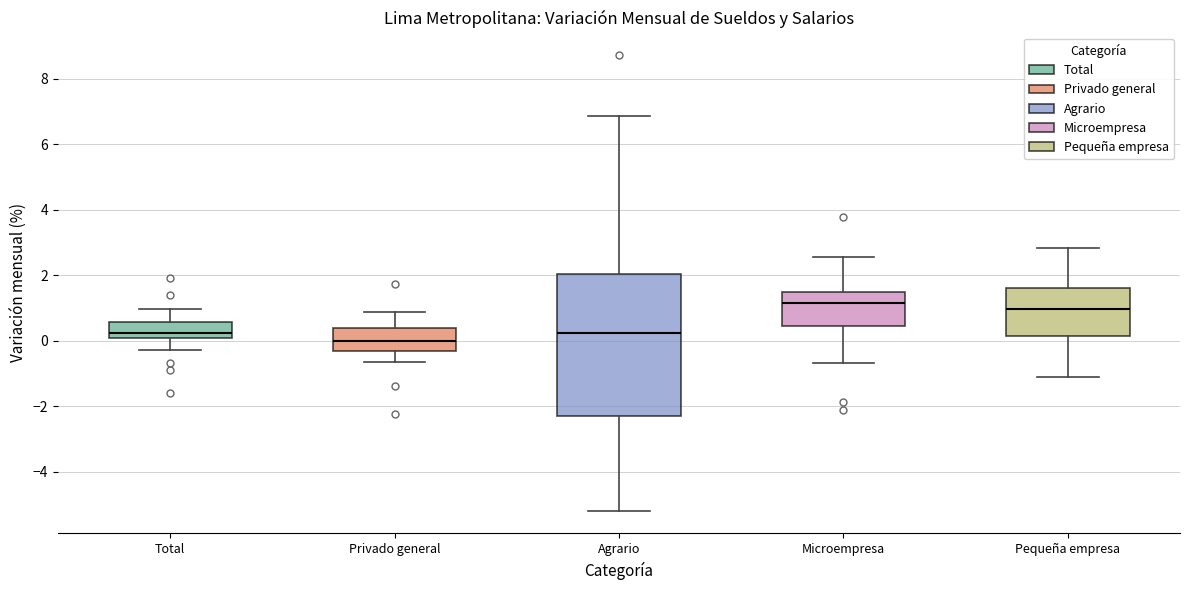

Reading left to right, read every box against the y-axis: the position of its median line, the range the box covers, and the ends of its whiskers. The values are not printed on the chart, so give them approximately, as read against the axis.

Total: median 0.2, box 0.0 to 0.6, whiskers -0.2 to 1.0
Privado general: median 0.0, box -0.4 to 0.4, whiskers -0.6 to 0.8
Agrario: median 0.2, box -2.4 to 2.0, whiskers -5.2 to 6.8
Microempresa: median 1.2, box 0.4 to 1.4, whiskers -0.6 to 2.6
Pequeña empresa: median 1.0, box 0.2 to 1.6, whiskers -1.0 to 2.8